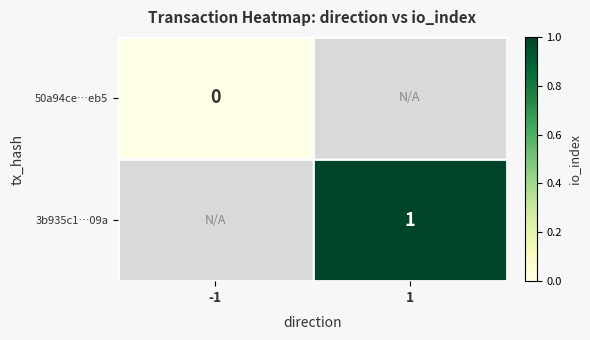

True or false: 3b935c1…09a has a value of 1 at 1.

True